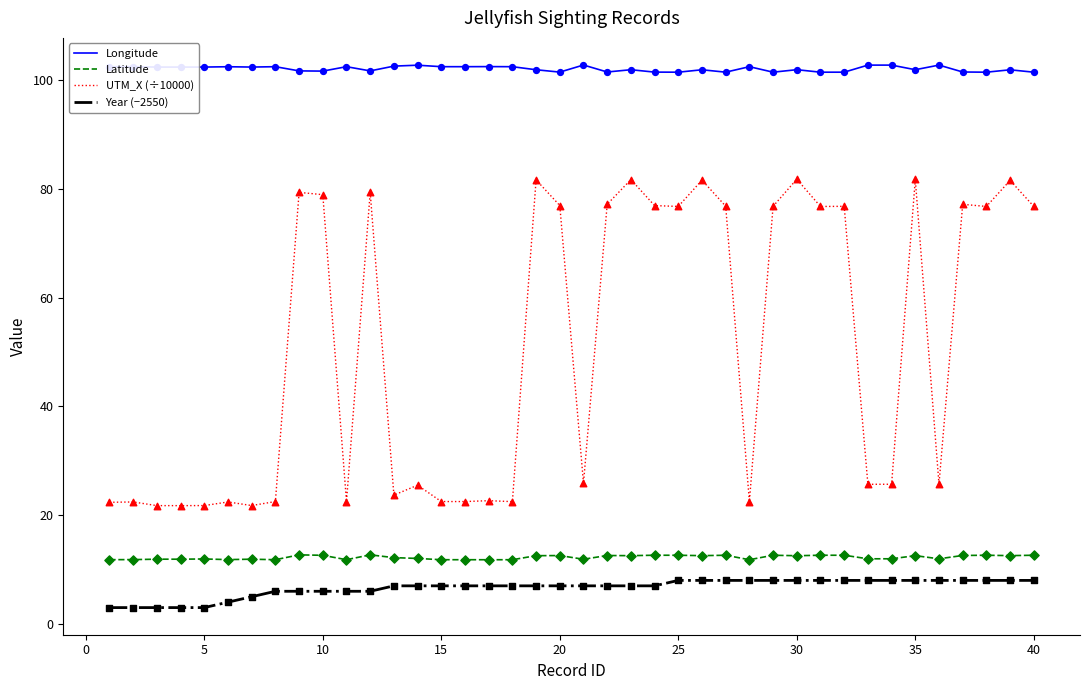

At how many categories does at least one series exceed 24?

40